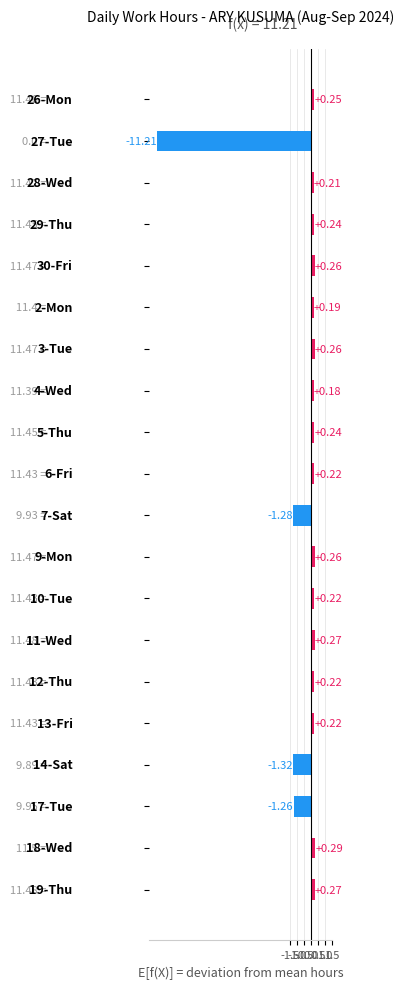

What is the difference between the maximum and minimum values?

11.5